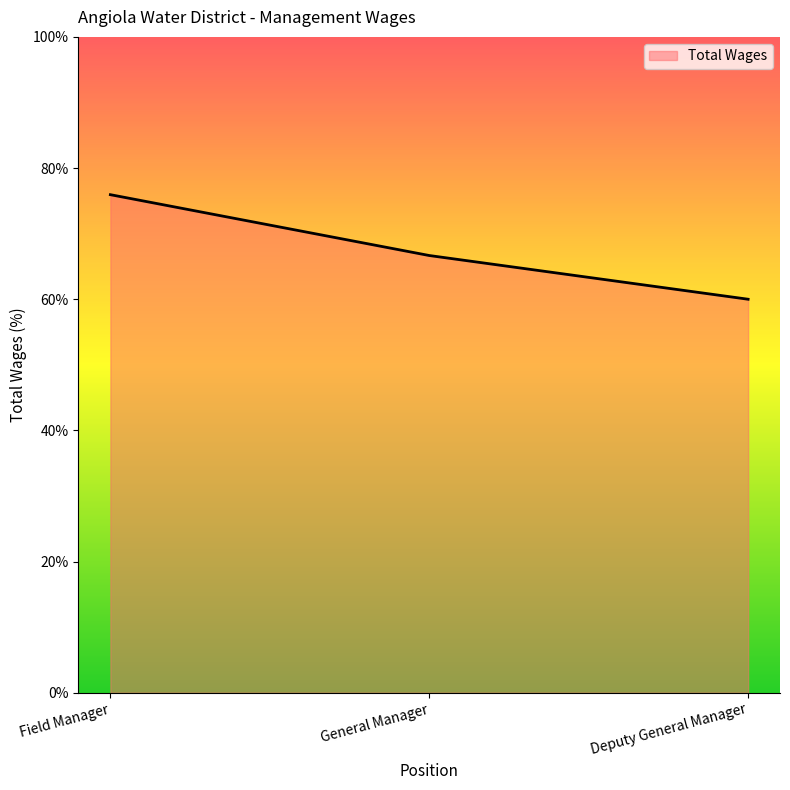

What position from the right is General Manager?

2